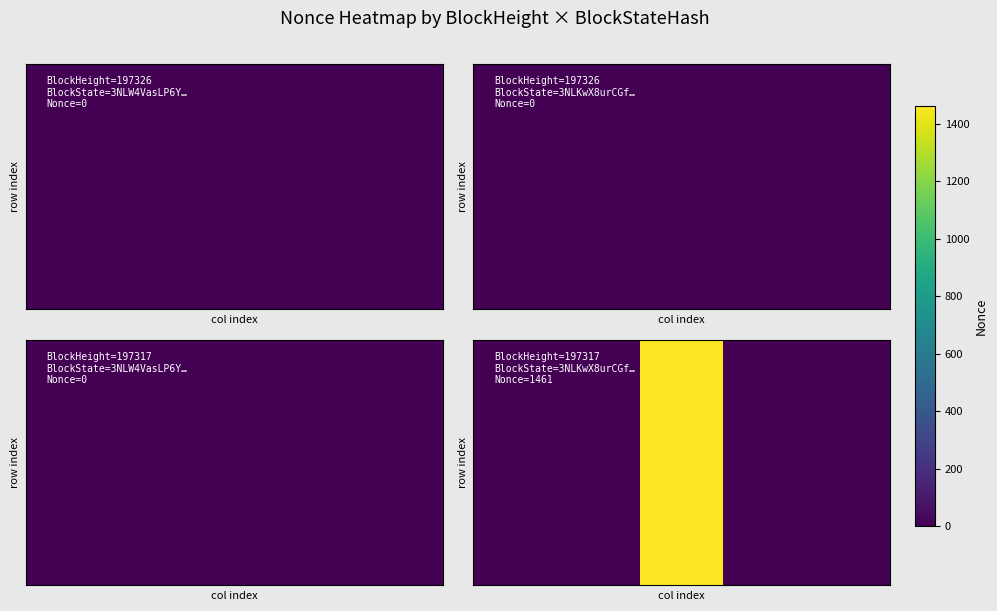

Between 2 and 1, which is larger?

2